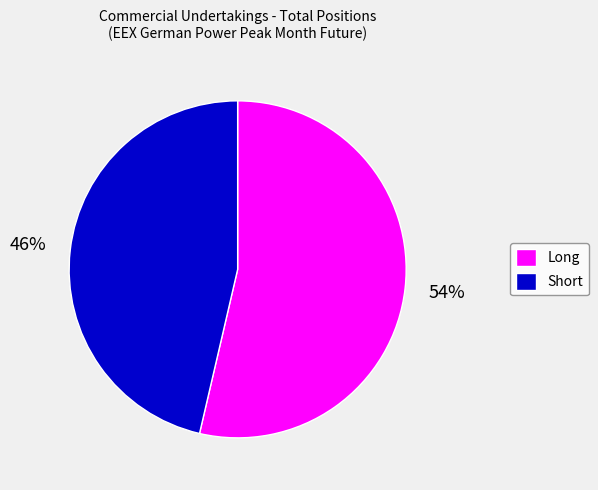

Is the sum of Long and Short greater than half?

Yes